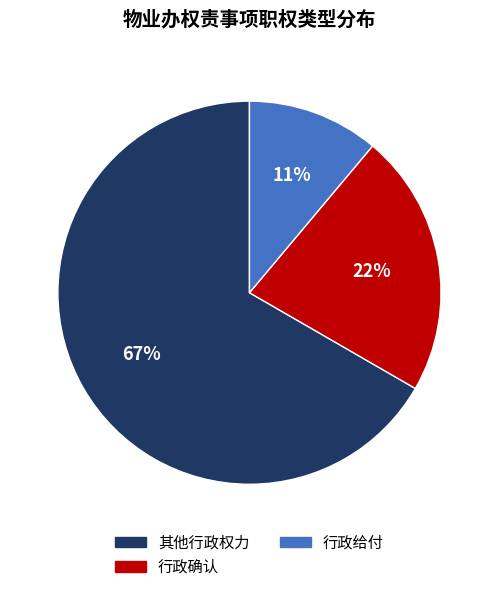

How many slices are in this pie chart?

3